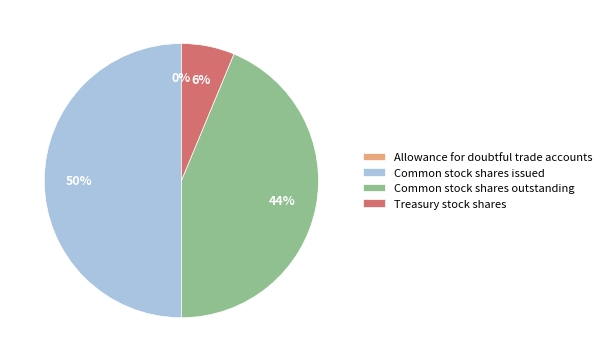

Which slice is the largest?

Common stock shares issued